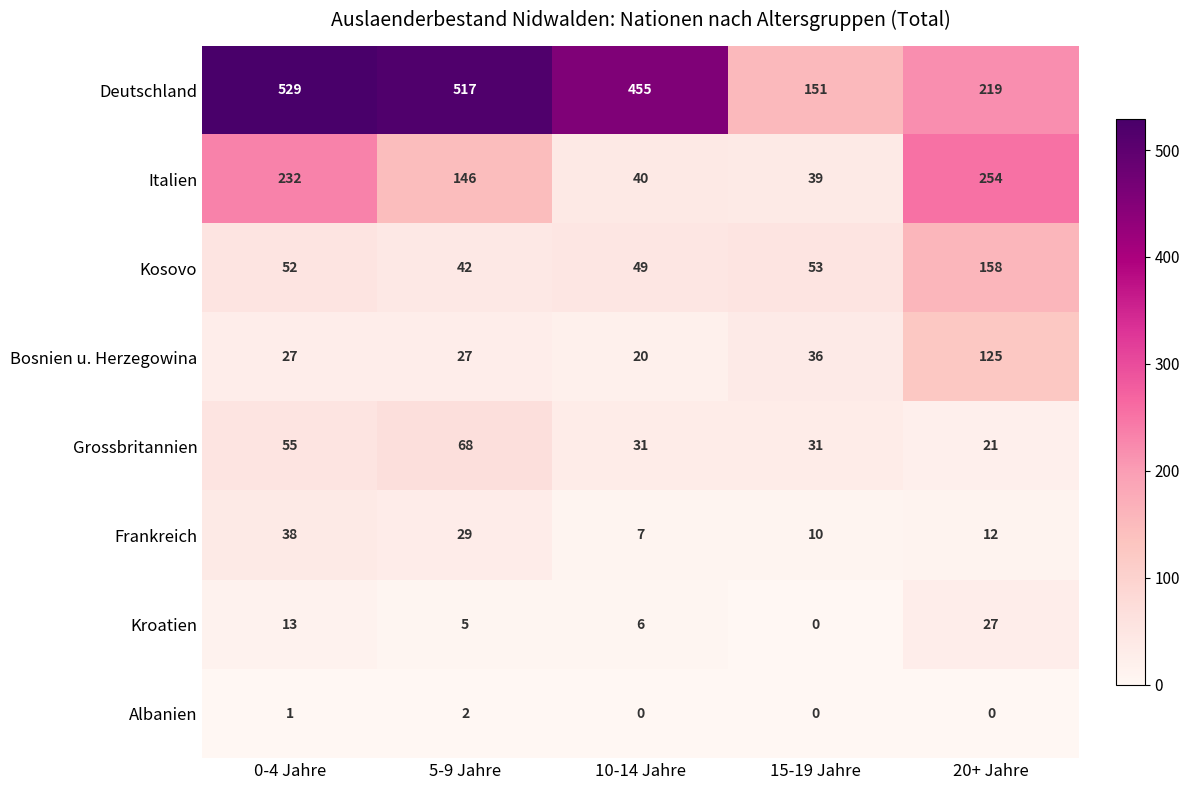

Rank the series by their maximum value, from highest to lowest.

Deutschland, Italien, Kosovo, Bosnien u. Herzegowina, Grossbritannien, Frankreich, Kroatien, Albanien